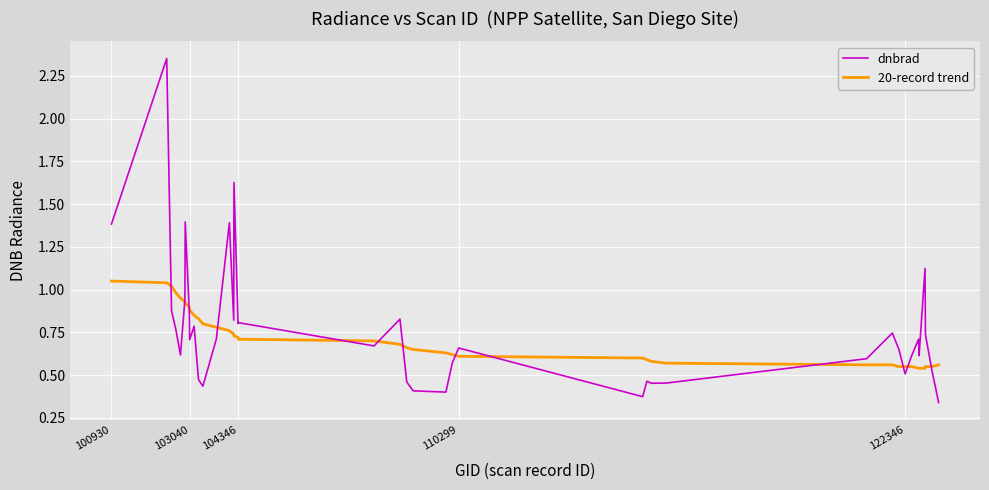

How many intersections are there between dnbrad and 20-record trend?

13